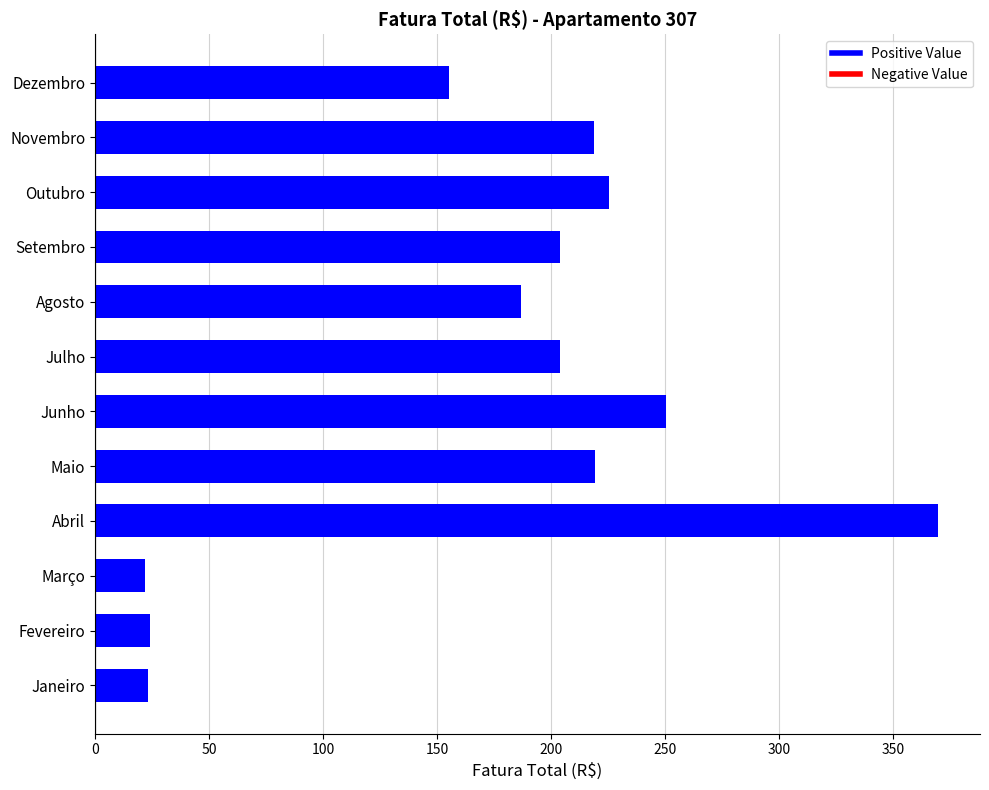

True or false: the data shows 41.9 at Janeiro.

False